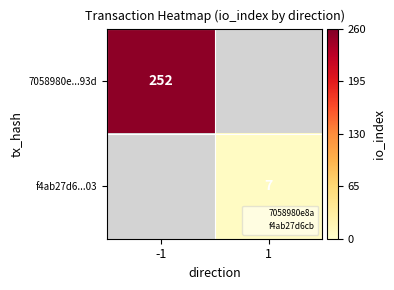

At which label does 7058980e...93d reach its minimum?

-1